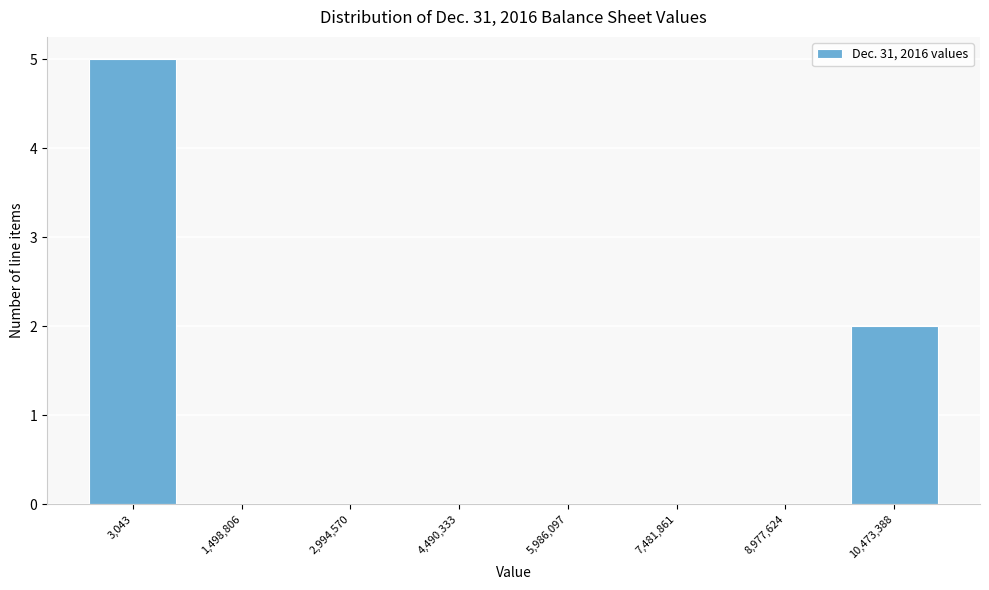

Reading right to left, extract all data points from this chart.

10,473,388=2	8,977,624=0	7,481,861=0	5,986,097=0	4,490,333=0	2,994,570=0	1,498,806=0	3,043=5